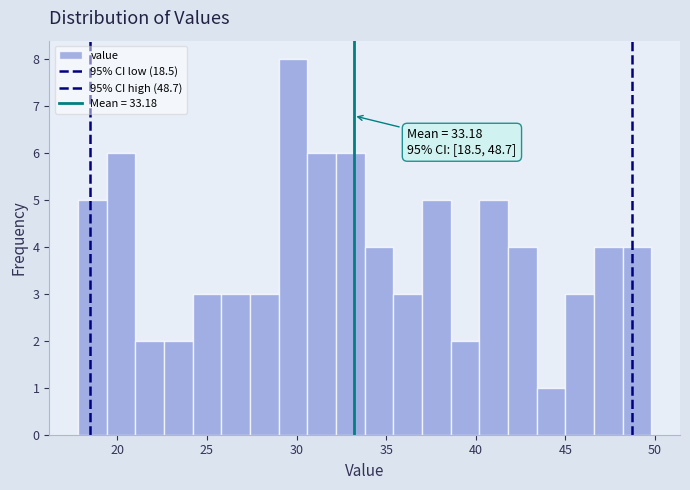

Around what value on the x-axis is the tallest bar? Give the approximate position of its centre, as read against the axis.

30.0